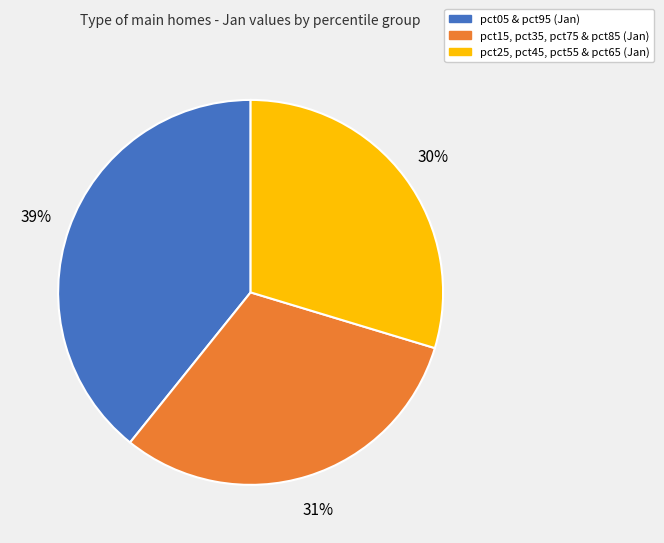

To the nearest percent, what is the average slice percentage?

33%